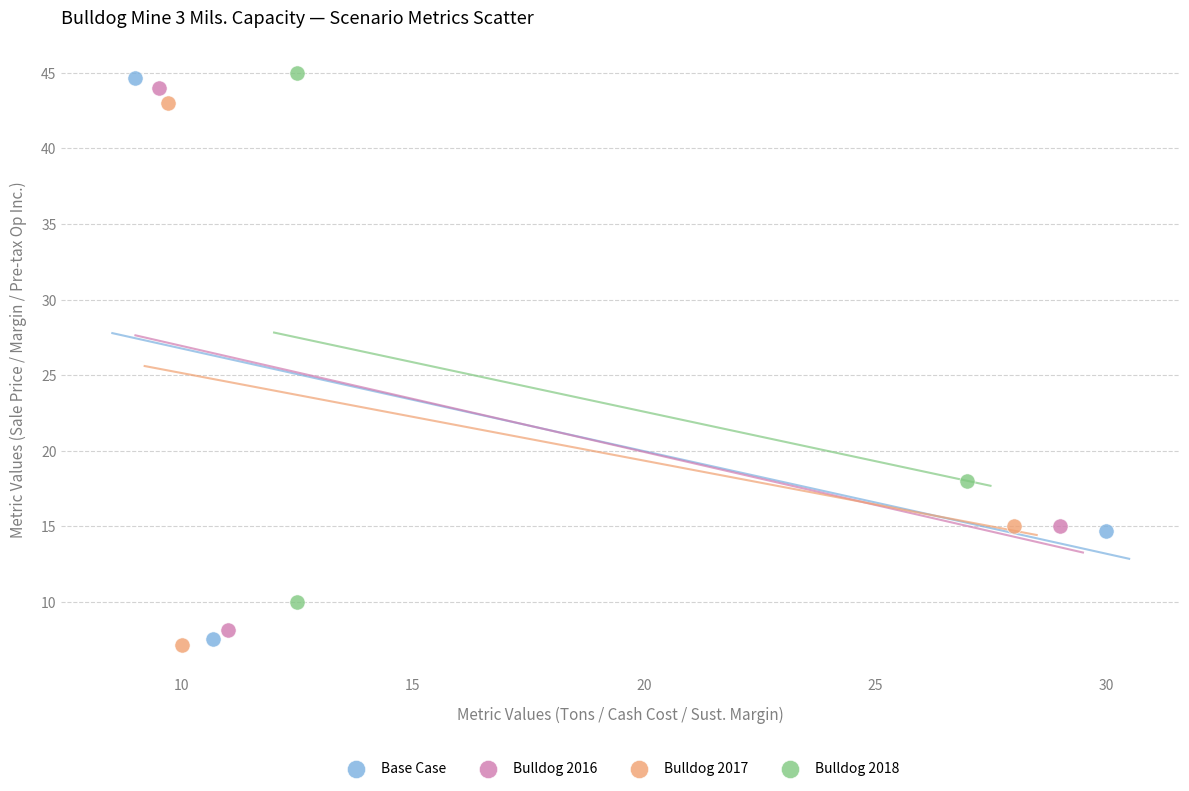

Which series has the widest spread of Y values?

Base Case